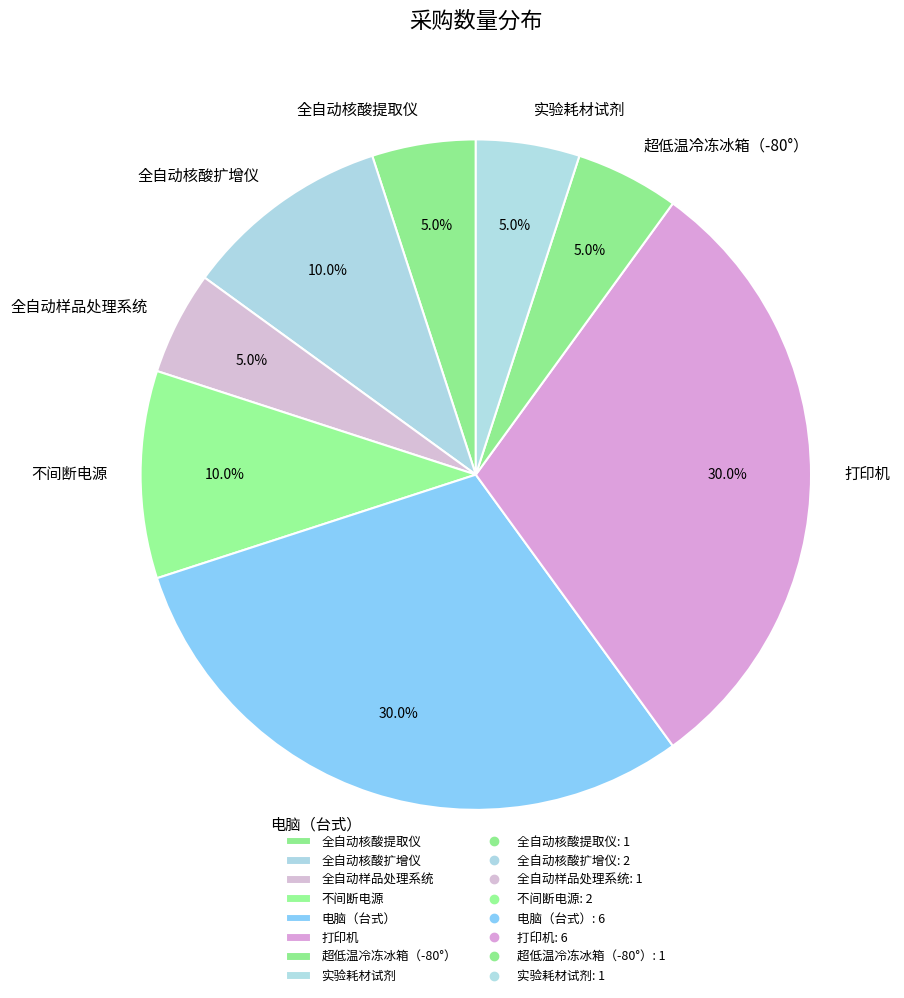

True or false: 全自动样品处理系统 accounts for 17% of the total.

False